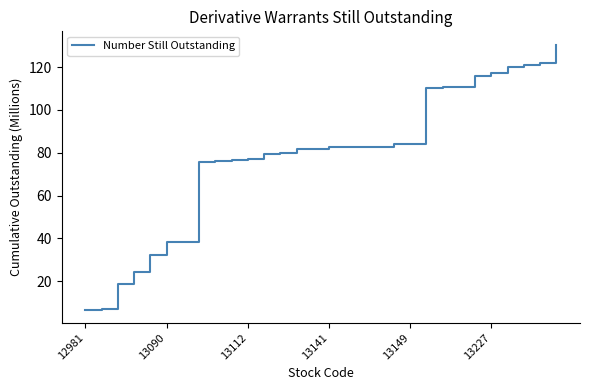

What is the difference between the maximum and minimum values?

123.8